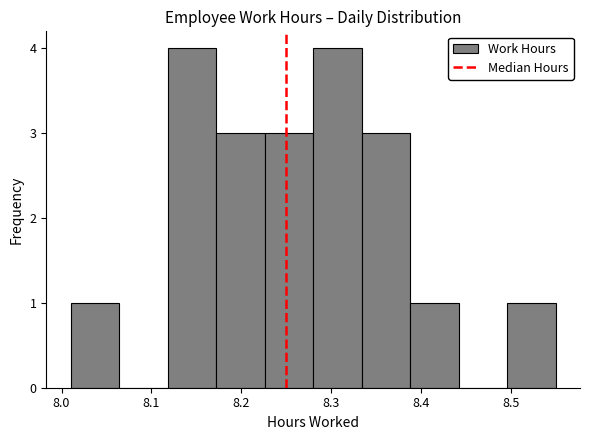

What is the height of the bar covering 8.118 to 8.172 on the x-axis? Neither the bar edges nor the heights are printed on the chart, so give them approximately, as read against the axes.

4